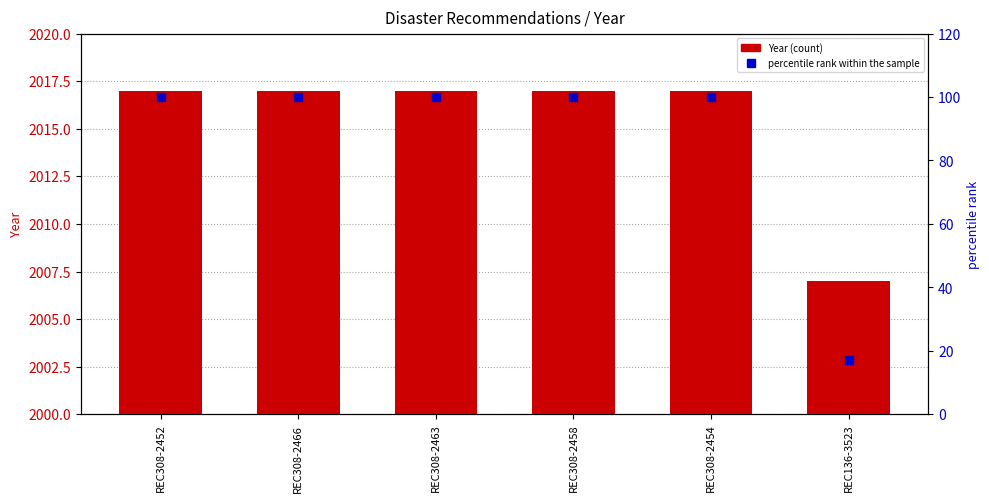

Which series has the largest Y range (max minus min)?

percentile rank within the sample